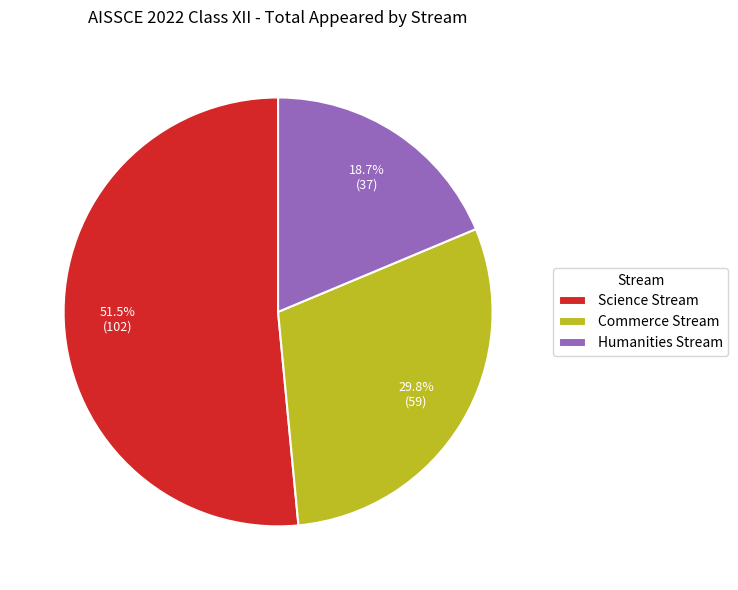

Does Science Stream represent more than half of the total?

Yes